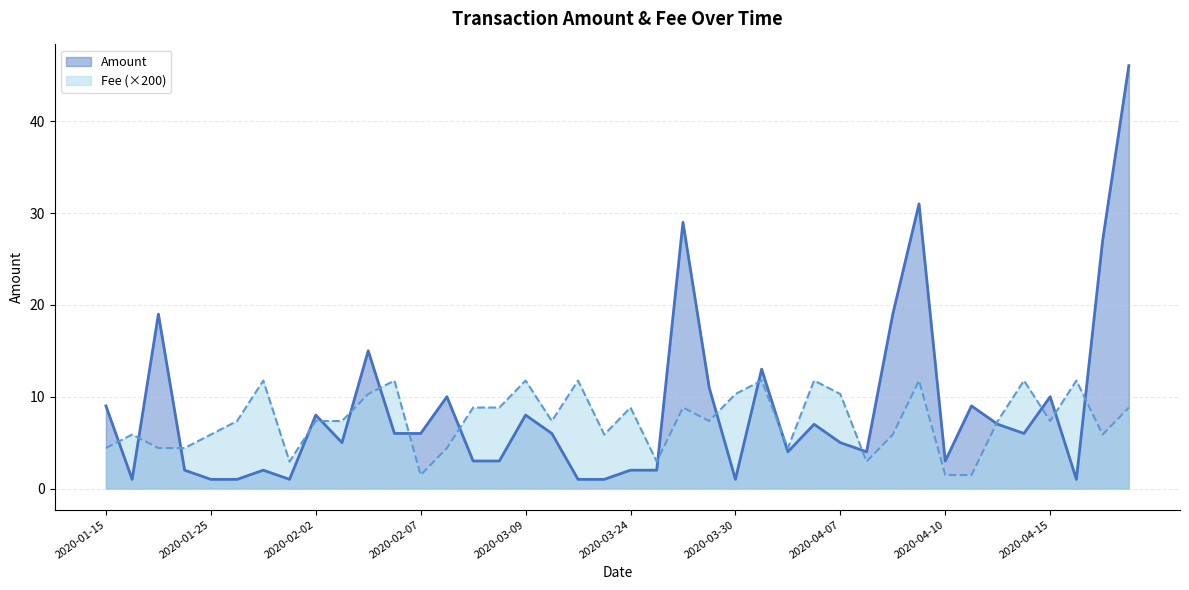

What are all the series names shown in the legend?

Amount, Fee (×200)